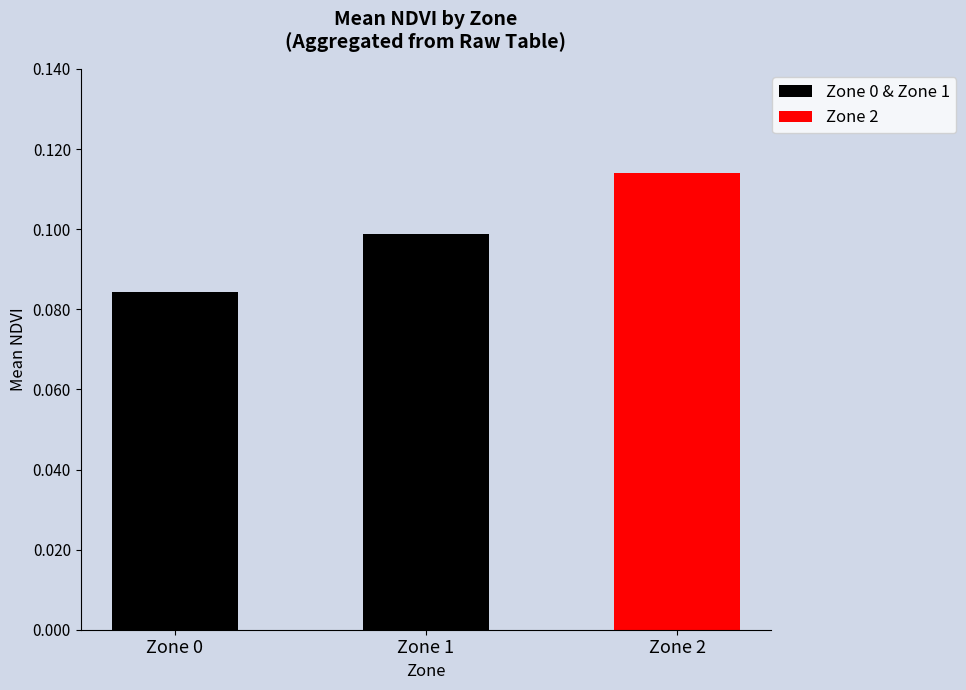

Where is the data nearest to the value 0?

Zone 0